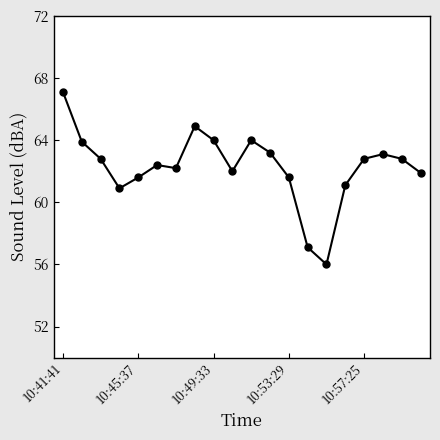

What is the difference between the maximum and minimum values?

11.1